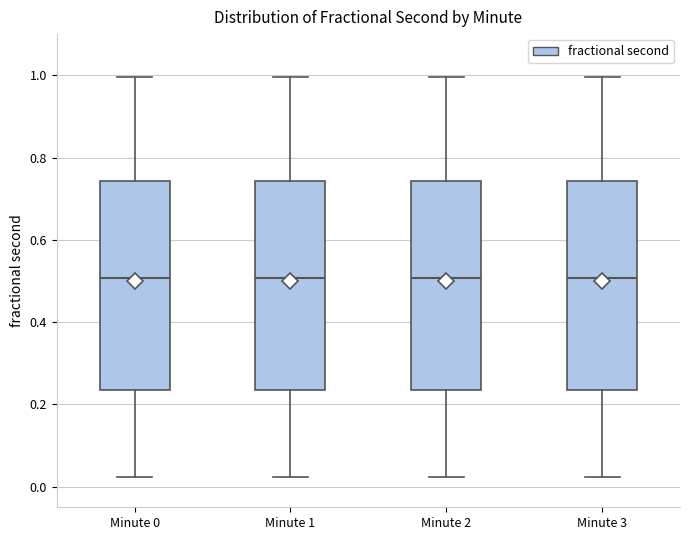

Reading left to right, transcribe this box plot: for each box, give where its median line is, the range the box spans, and where its two whiskers end, as read against the y-axis. The values are not printed on the chart, so give them approximately, as read against the axis.

Minute 0: median 0.50, box 0.24 to 0.74, whiskers 0.02 to 1.00
Minute 1: median 0.50, box 0.24 to 0.74, whiskers 0.02 to 1.00
Minute 2: median 0.50, box 0.24 to 0.74, whiskers 0.02 to 1.00
Minute 3: median 0.50, box 0.24 to 0.74, whiskers 0.02 to 1.00